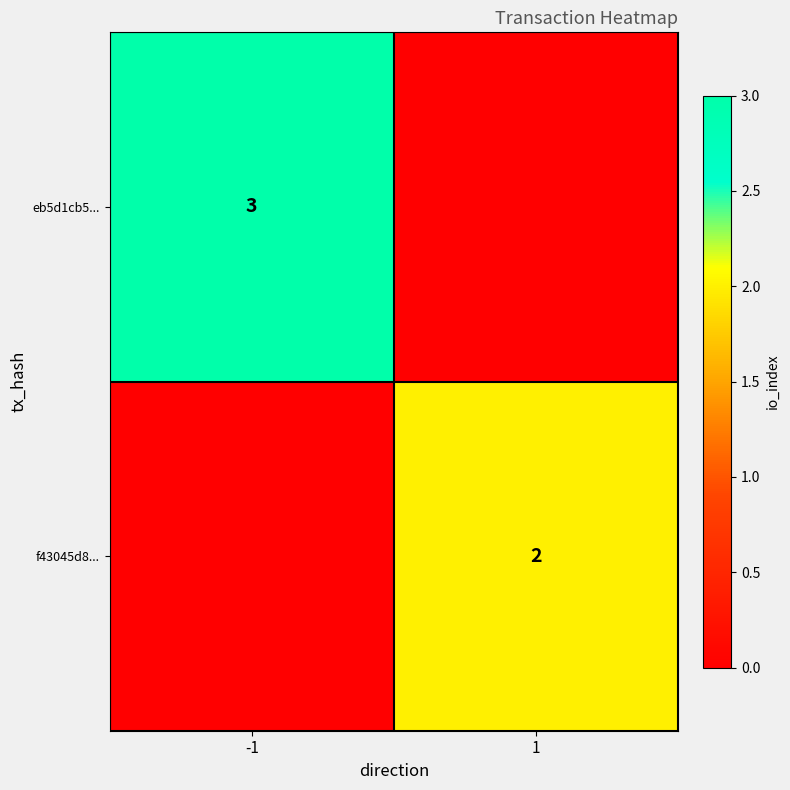

How many distinct data groups are displayed?

2